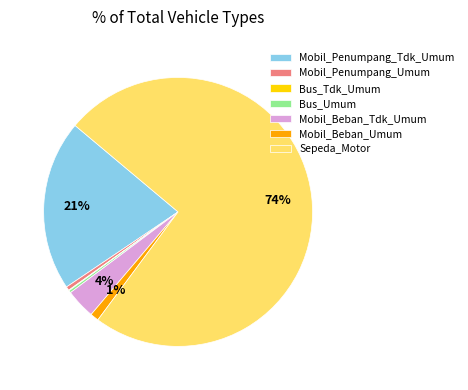

Combined, do Bus_Umum and Mobil_Beban_Umum account for over 50%?

No